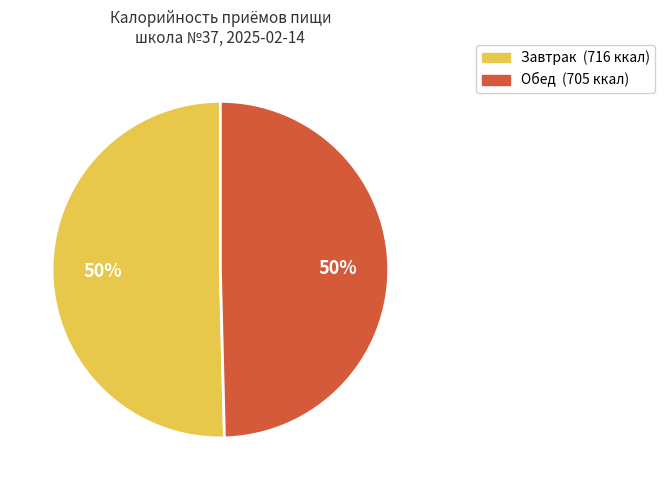

To the nearest percent, what percentage of the pie is Завтрак?

50%